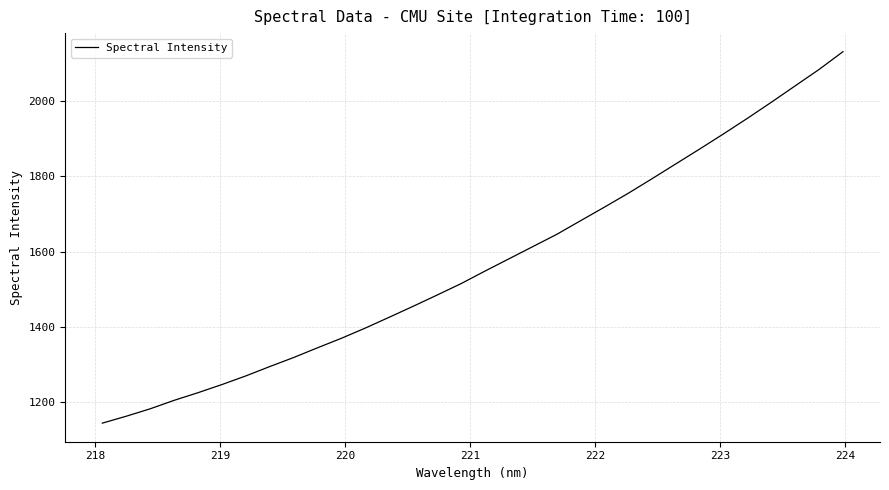

Reading left to right, list all the values displayed in this chart.

1144.5	1162.8	1182.5	1205.0	1225.3	1246.9	1269.9	1294.7	1318.7	1344.6	1369.8	1397.0	1425.7	1454.7	1484.5	1514.7	1548.0	1580.4	1612.9	1645.3	1681.6	1717.7	1754.6	1793.4	1833.0	1872.4	1912.7	1954.0	1996.5	2040.1	2083.6	2130.7